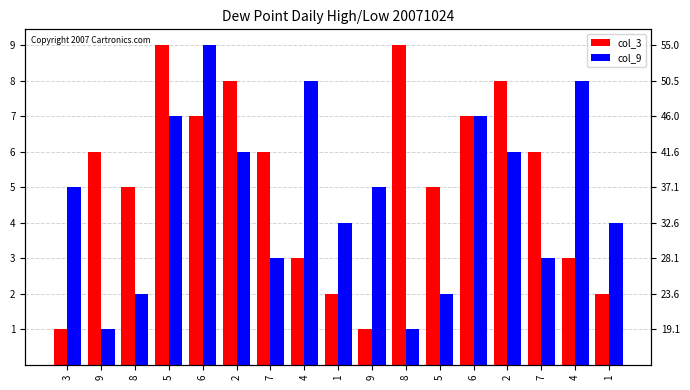

At which label is col_9 closest to 5?

3